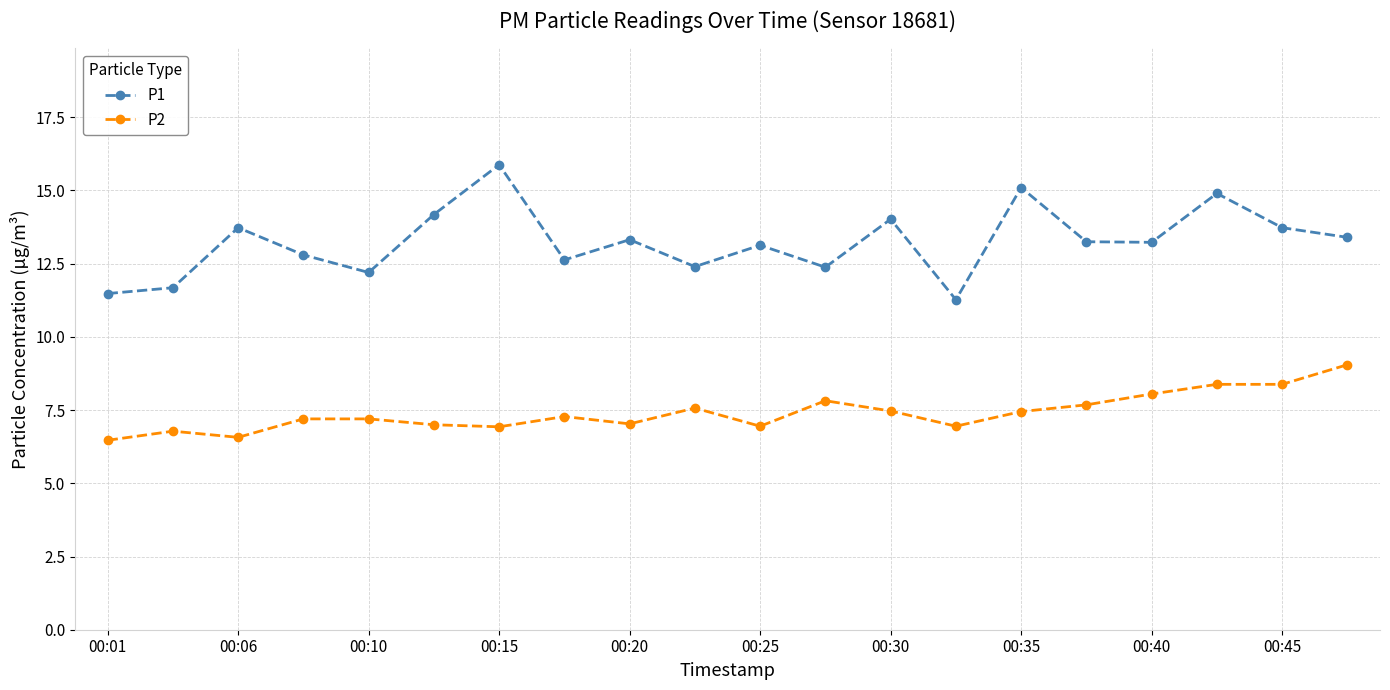

What is the sum of all P2 values?

148.2